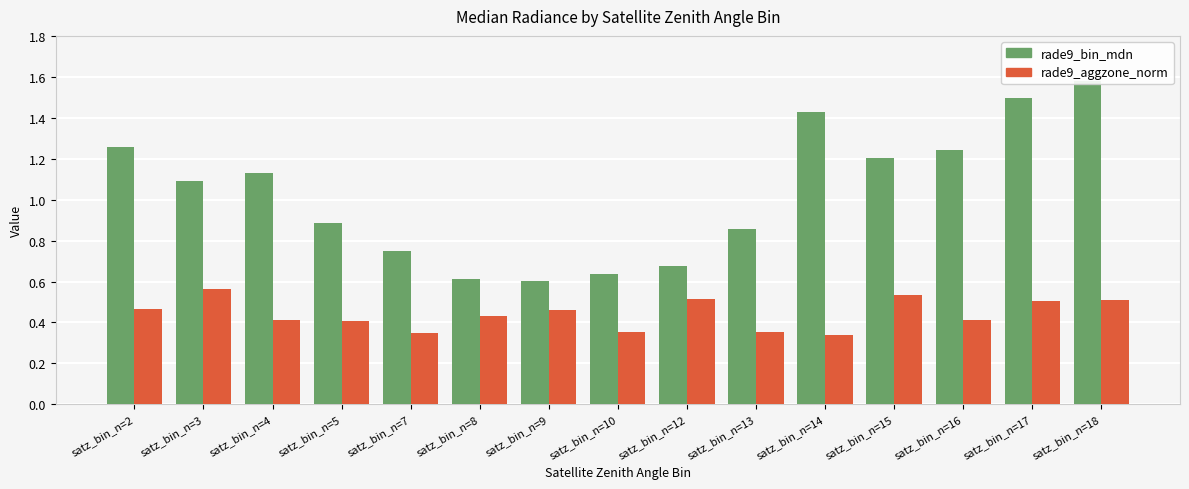

Reading left to right, what are all the values shown in this chart?

rade9_bin_mdn: 1.3	1.1	1.1	0.9	0.7	0.6	0.6	0.6	0.7	0.9	1.4	1.2	1.2	1.5	1.6
rade9_aggzone_norm: 0.5	0.6	0.4	0.4	0.3	0.4	0.5	0.4	0.5	0.4	0.3	0.5	0.4	0.5	0.5